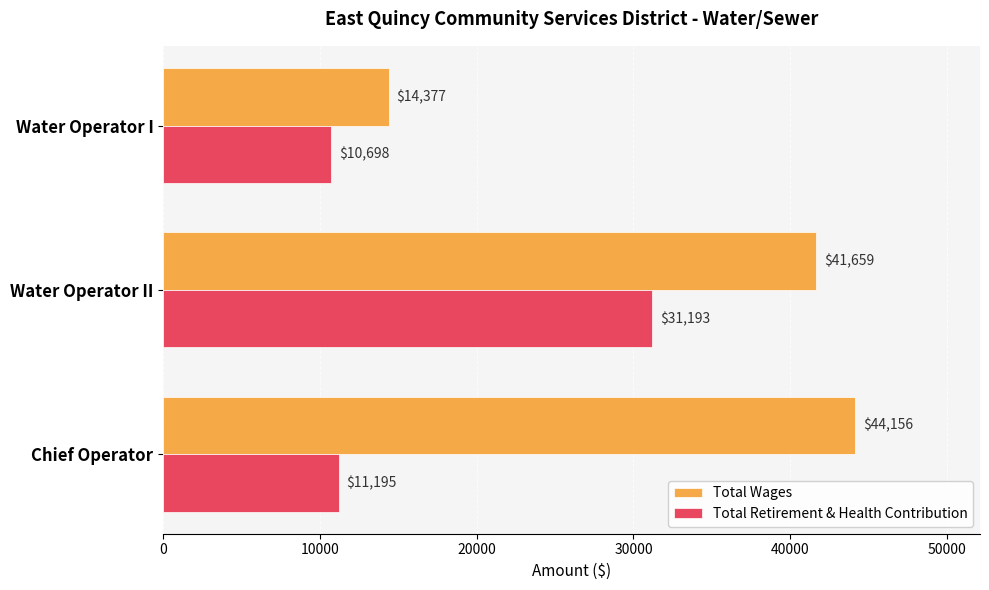

What is the average value of the Total Wages series?

33397